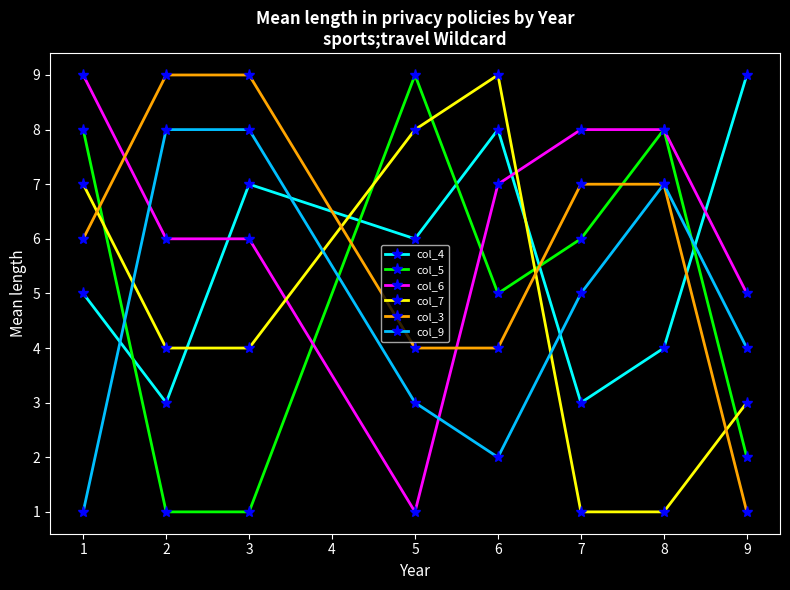

Between 6 and 9, which series saw the biggest shift?

col_7